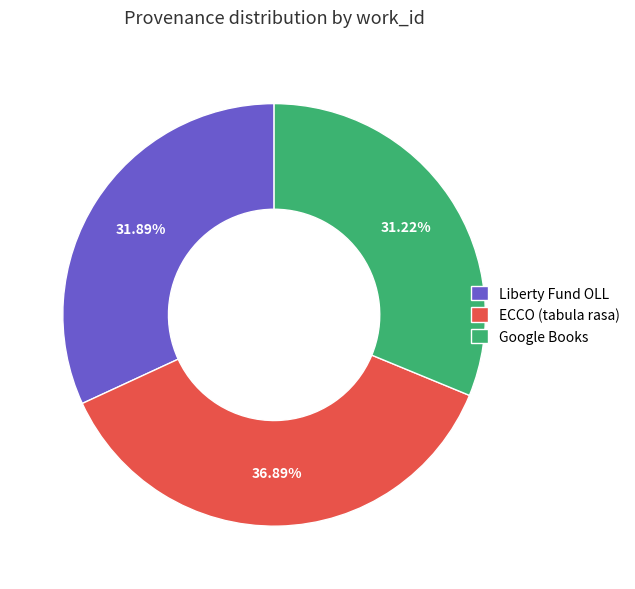

Does any single category account for the majority?

No